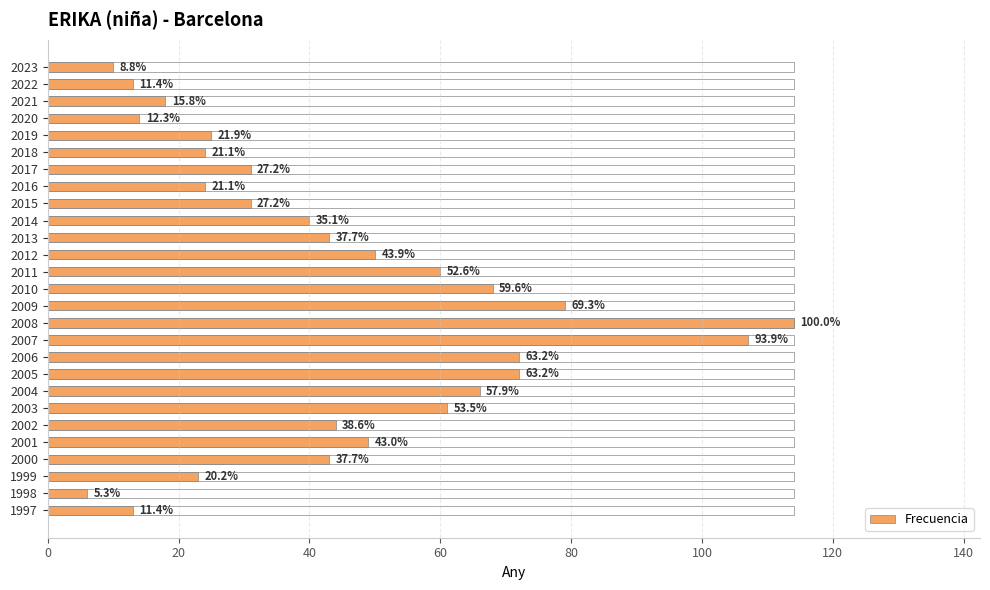

What is the difference between the values at 2022 and 2017?

18